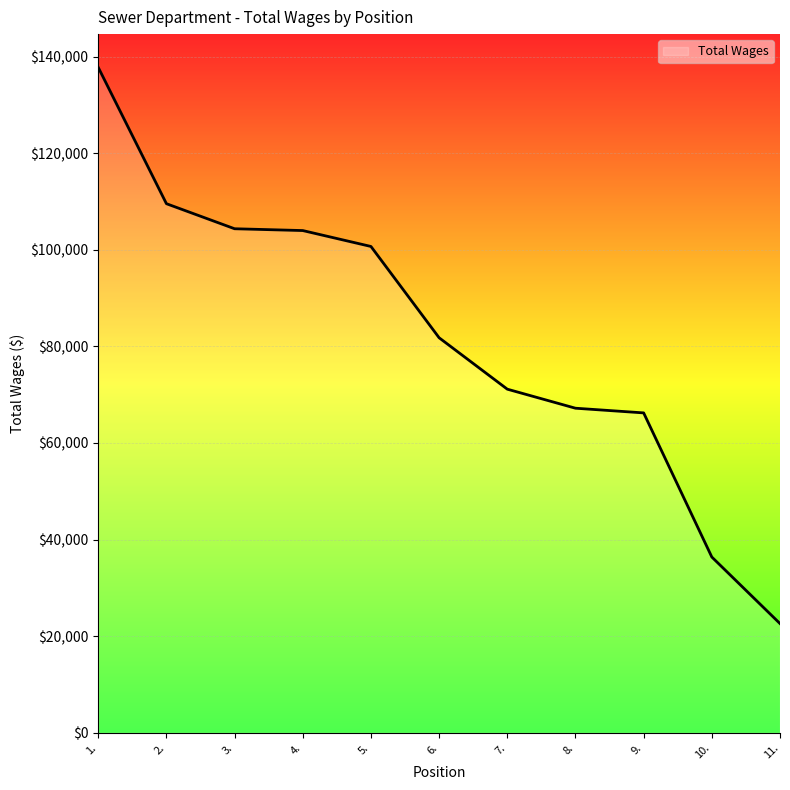

Is it true that the value at 11. is 30412?

False